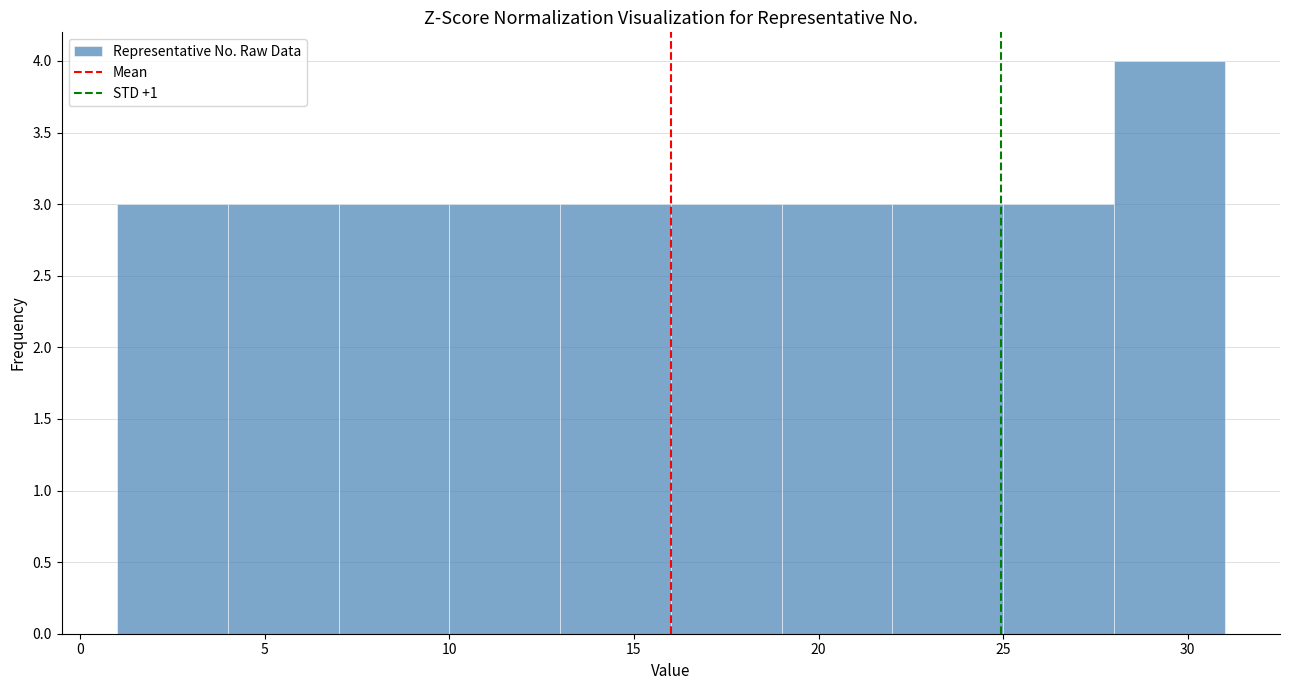

Reading left to right, transcribe this chart: for each bar, give the range it covers on the x-axis and its height. The values are not printed on the chart, so give them approximately, as read against the axis.

1 to 4: 3
4 to 7: 3
7 to 10: 3
10 to 13: 3
13 to 16: 3
16 to 19: 3
19 to 22: 3
22 to 25: 3
25 to 28: 3
28 to 31: 4